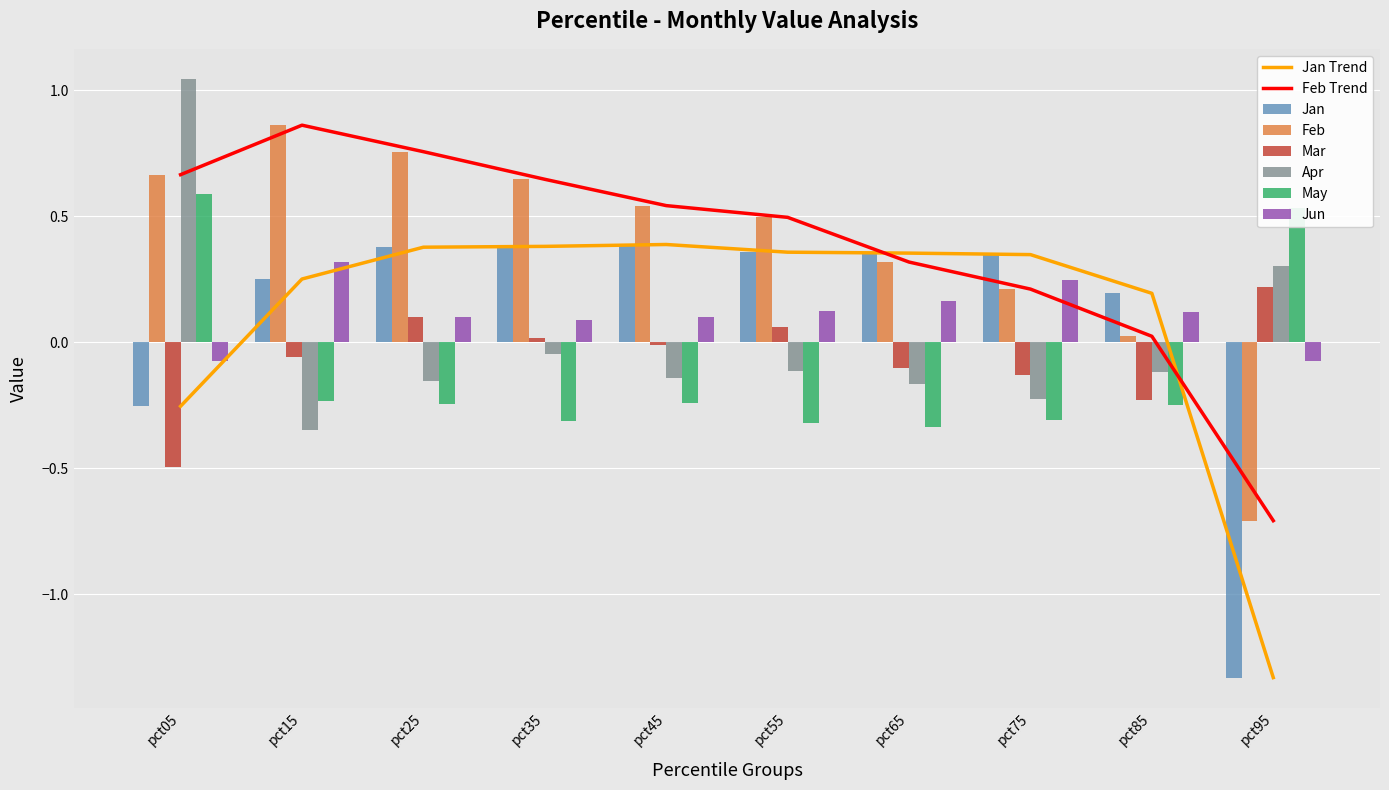

Rank the categories by Jun value from highest to lowest.

pct15, pct75, pct65, pct55, pct85, pct25, pct45, pct35, pct95, pct05